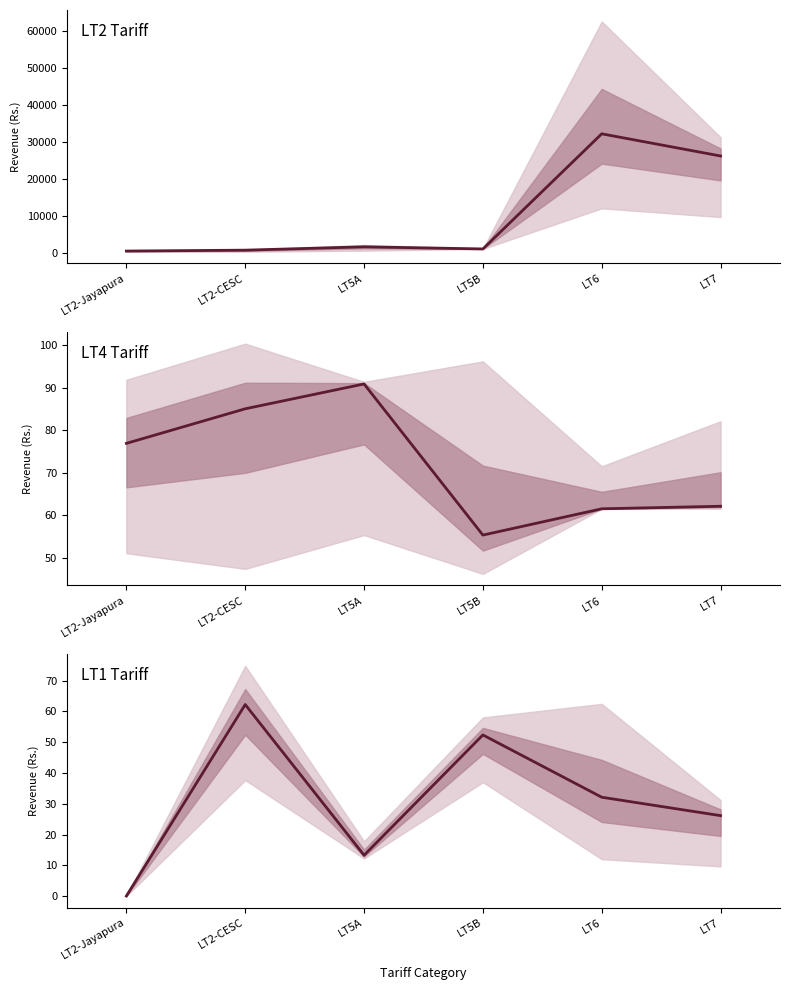

Between LT2-CESC and LT7, which series saw the biggest shift?

LT2 median revenue